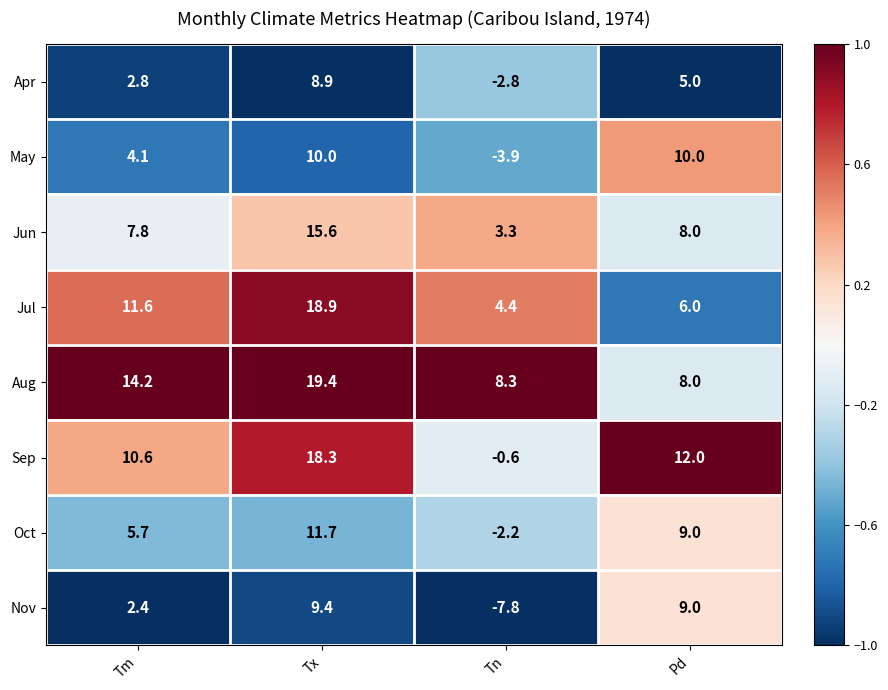

Which label corresponds to the largest value in the chart?

Tx